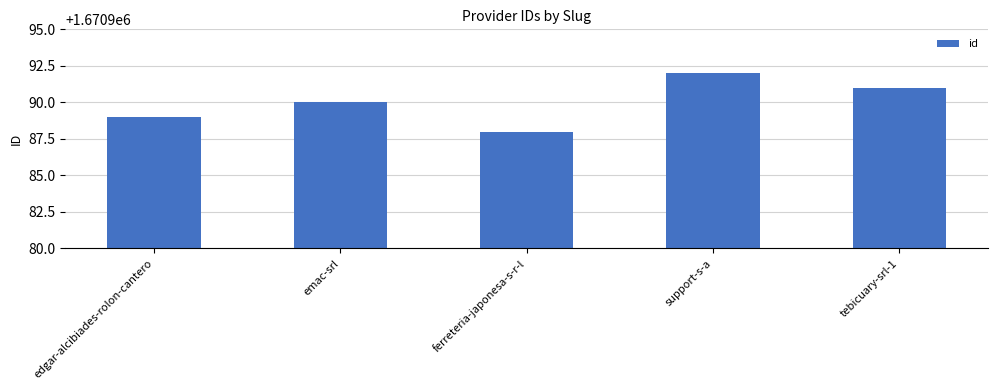

What is the greatest value displayed?

1670992